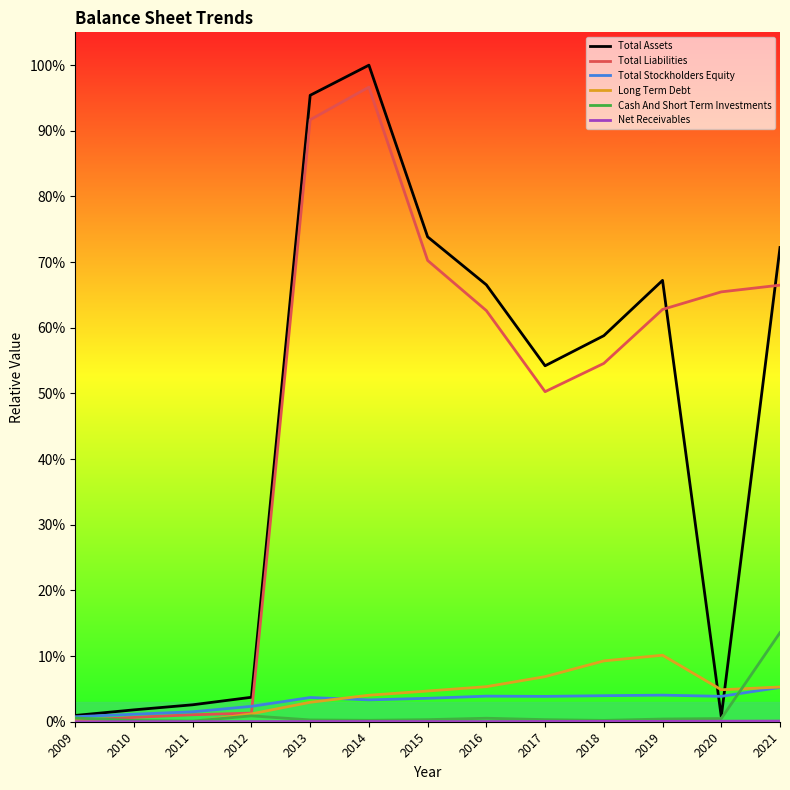

Is the value of Long Term Debt at 2016 greater than the value of Total Liabilities at 2012?

Yes